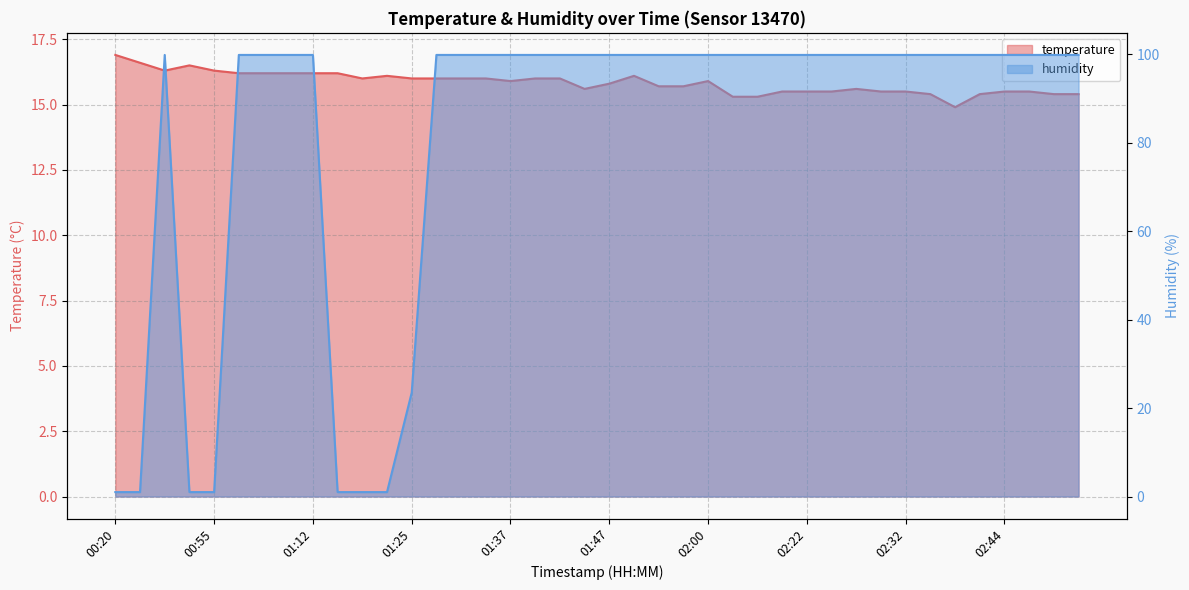

What is the sum of the humidity values at 01:32 and 02:49?

199.8